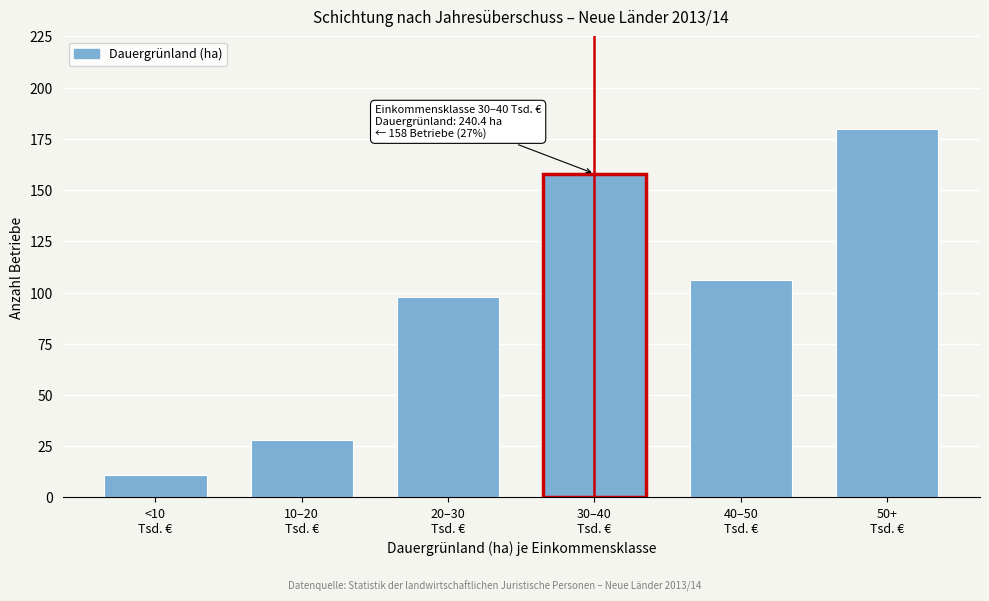

Reading left to right, what are all the values shown in this chart?

11	28	98	158	106	180